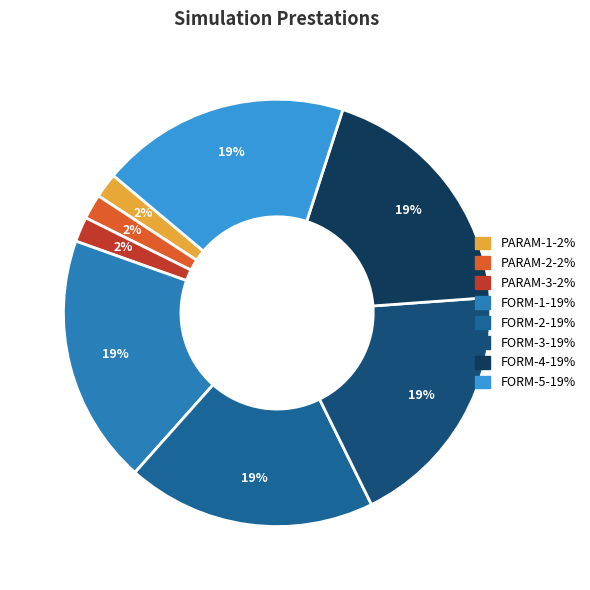

To the nearest percent, what is the average slice percentage?

12%